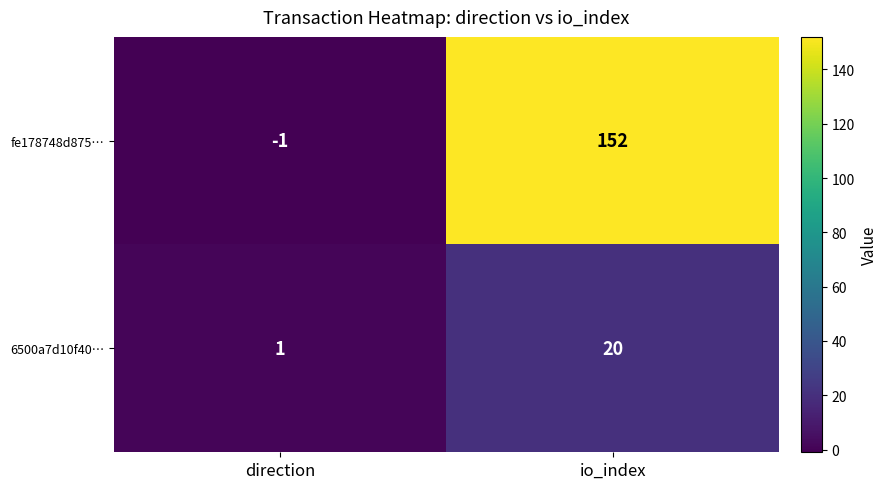

At direction, list the series in order from smallest to largest.

fe178748d875…, 6500a7d10f40…